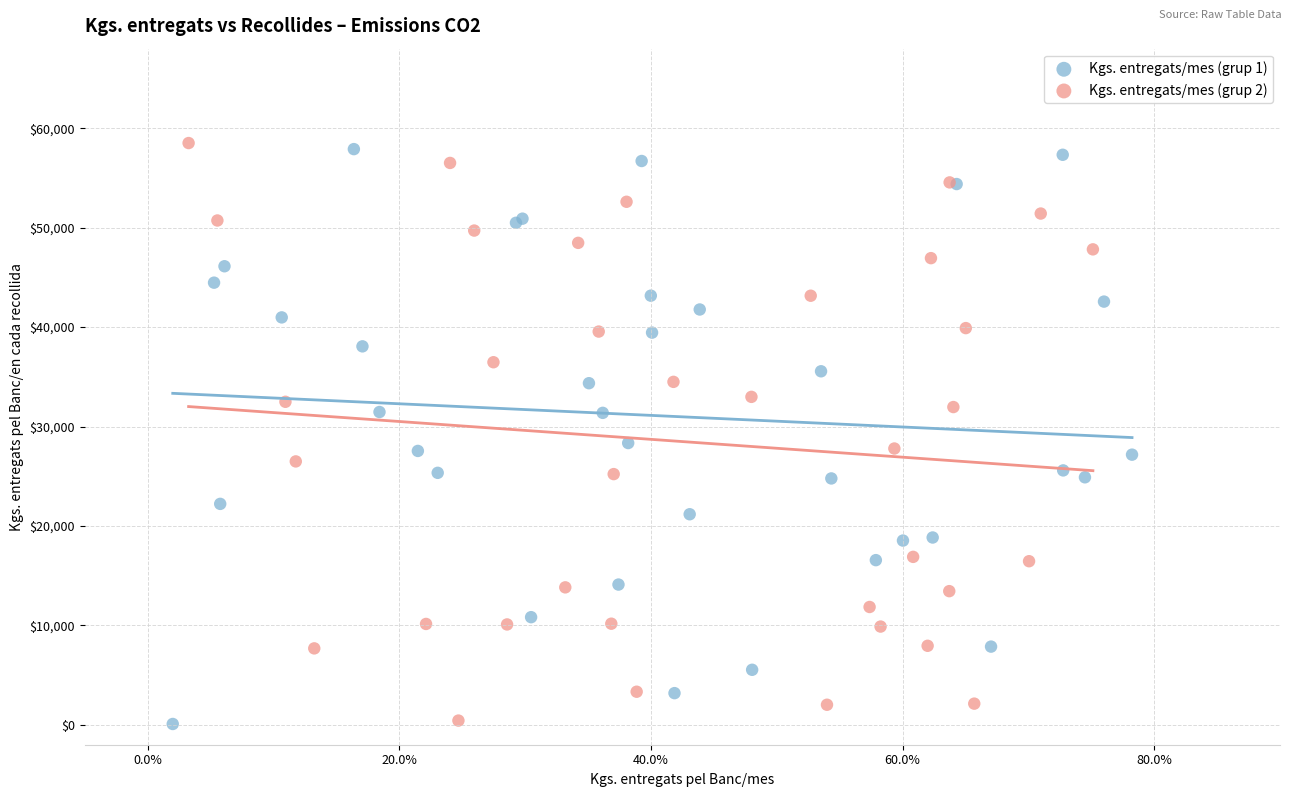

What are all the series names shown in the legend?

Kgs. entregats/mes (grup 1), Kgs. entregats/mes (grup 2)